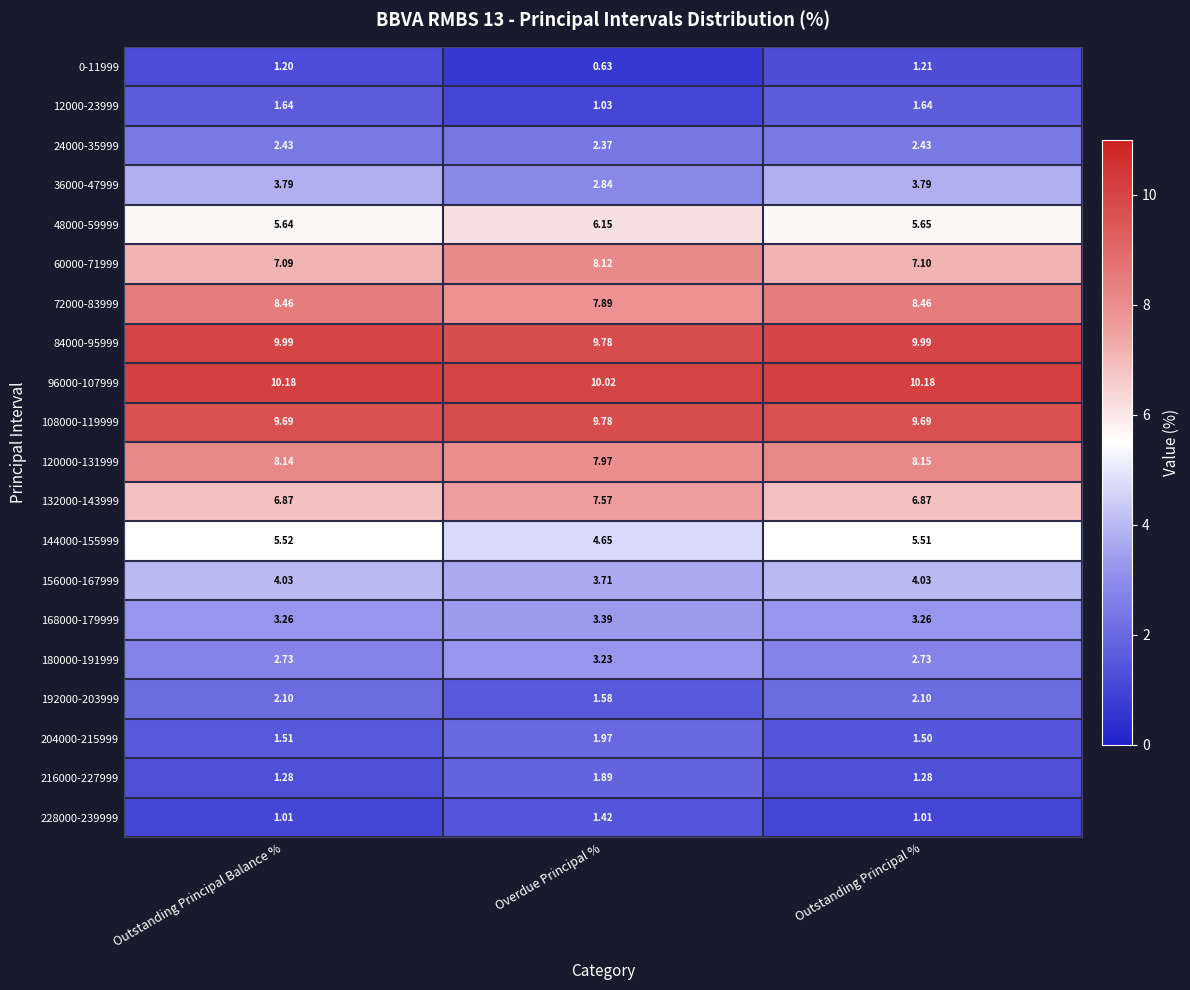

Which category has the highest value in the 60000-71999 series?

Overdue Principal %